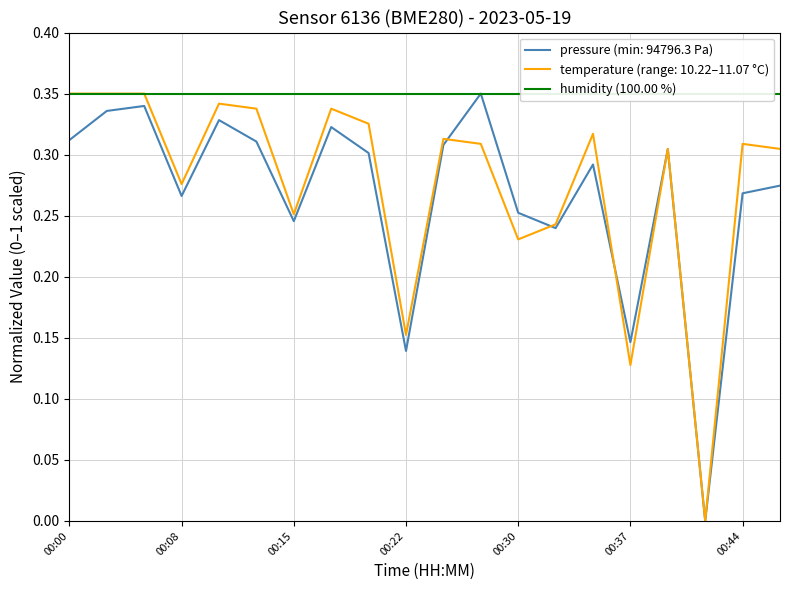

Is this an area chart (filled region under the line)?

No